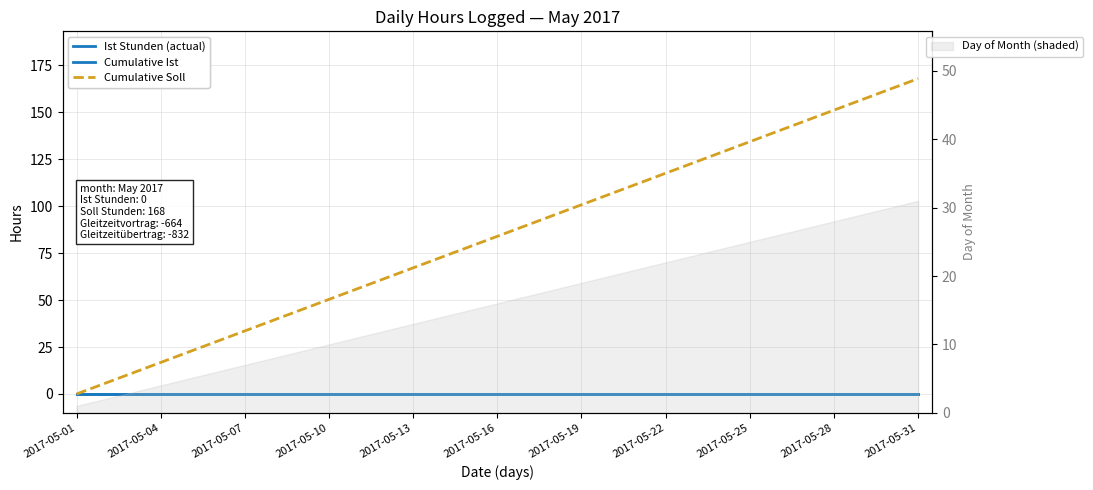

At which label does Cumulative Soll reach its minimum?

2017-05-01